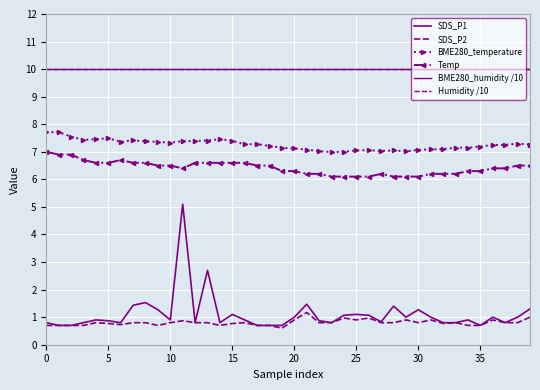

At which category does Temp reach its first local valley?

11